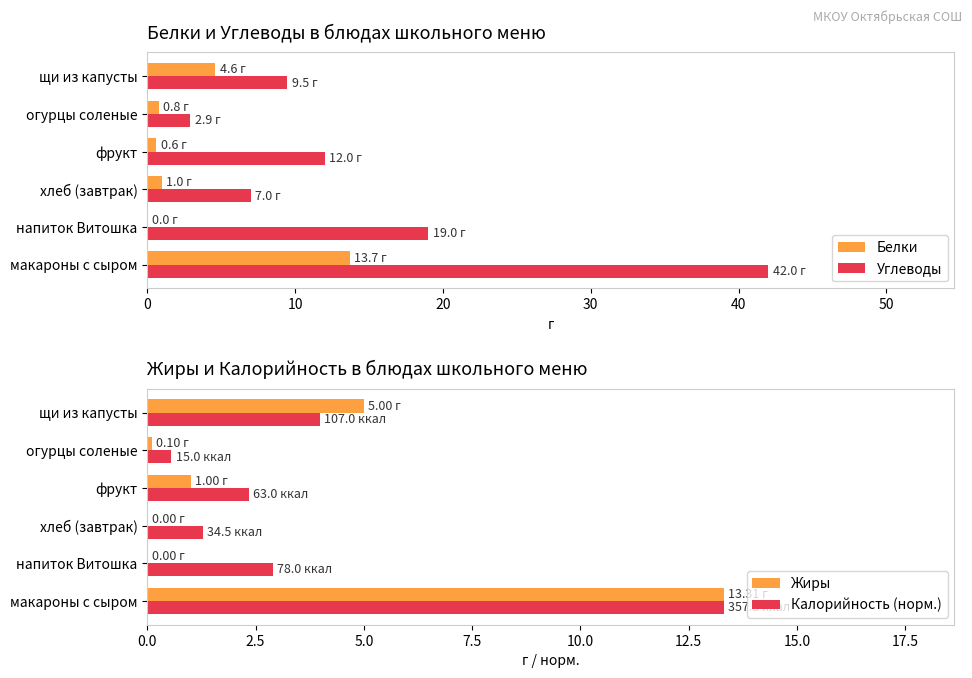

Is it true that Белки equals 4.6 at щи из капусты?

True